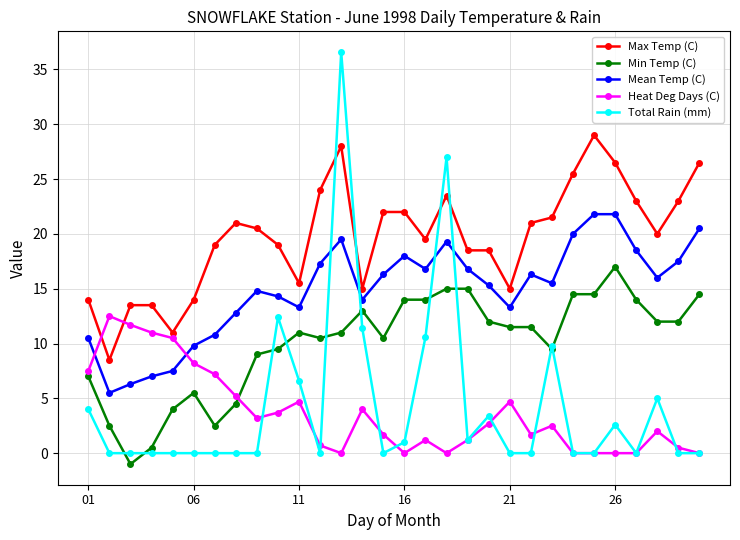

How many distinct data groups are displayed?

5